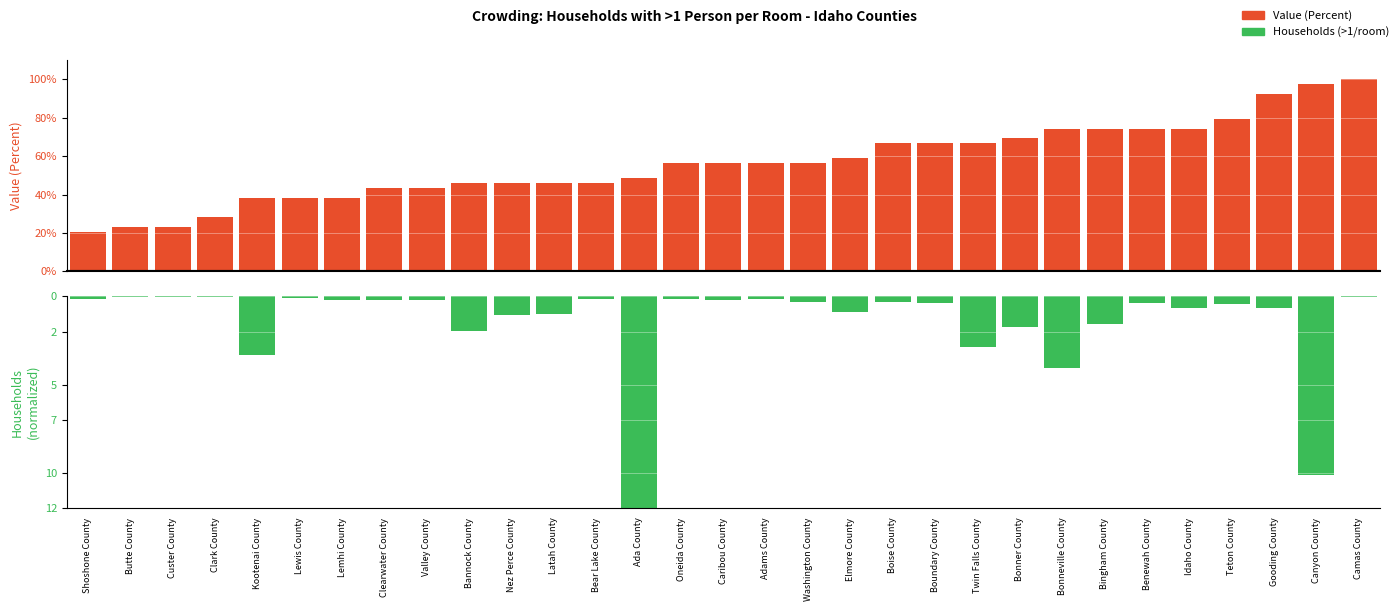

Which category has the lowest value across all series?

Clark County